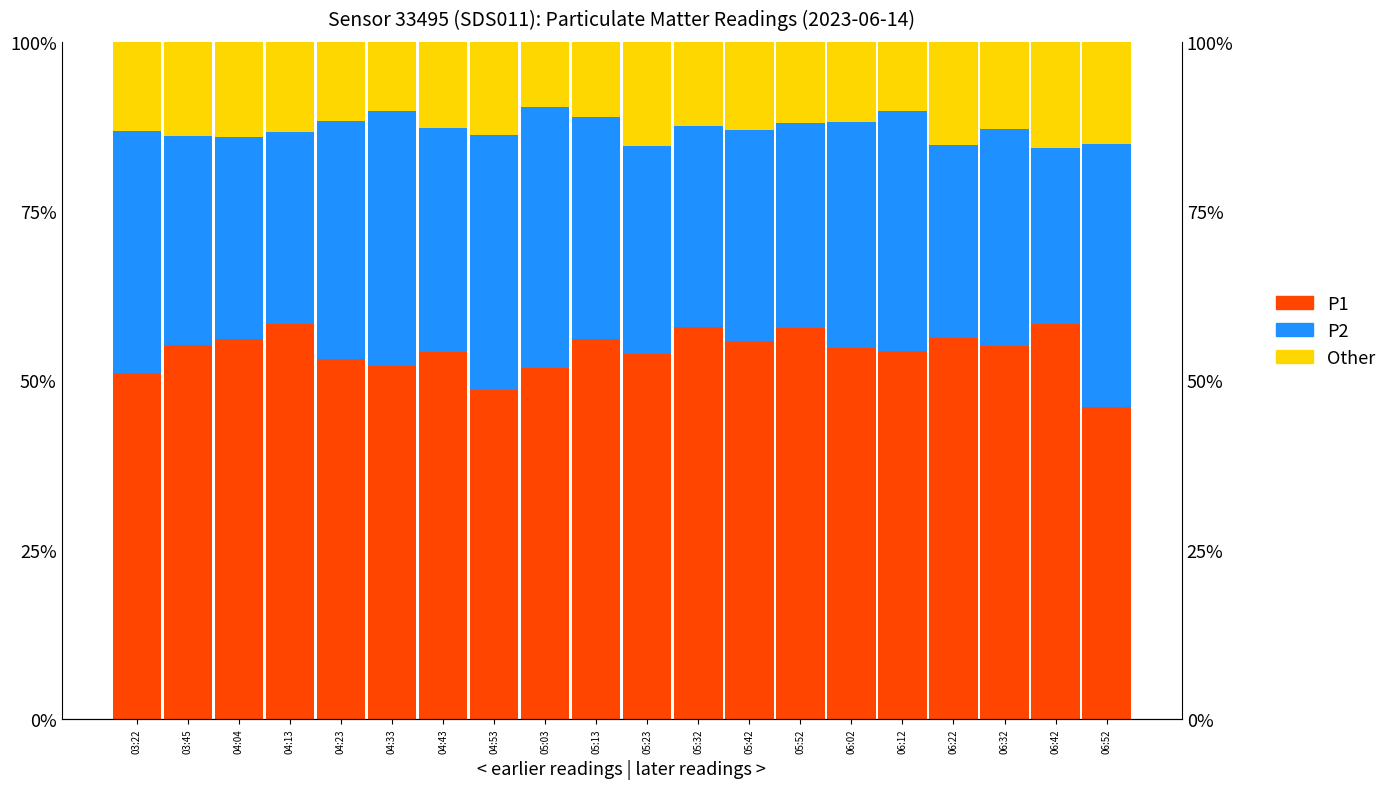

What is the difference between the highest and lowest values at 06:32?

0.4